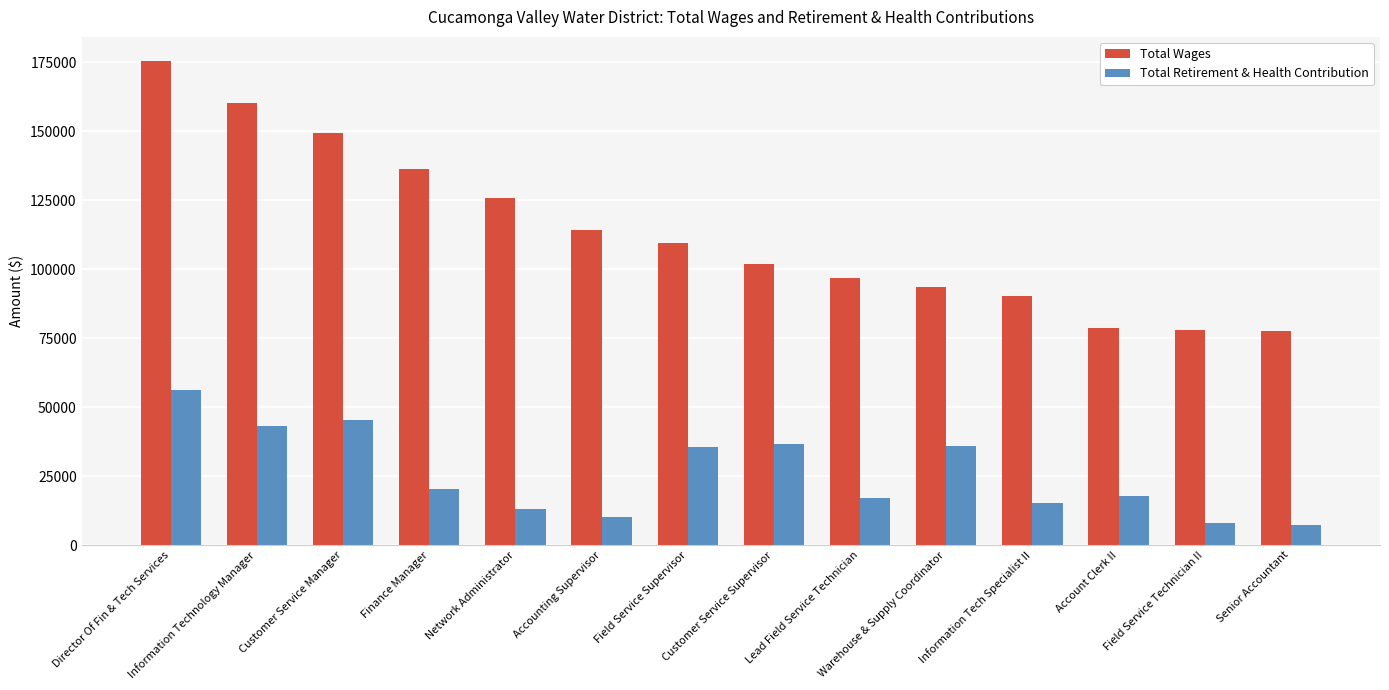

What is the smallest value displayed?

7159